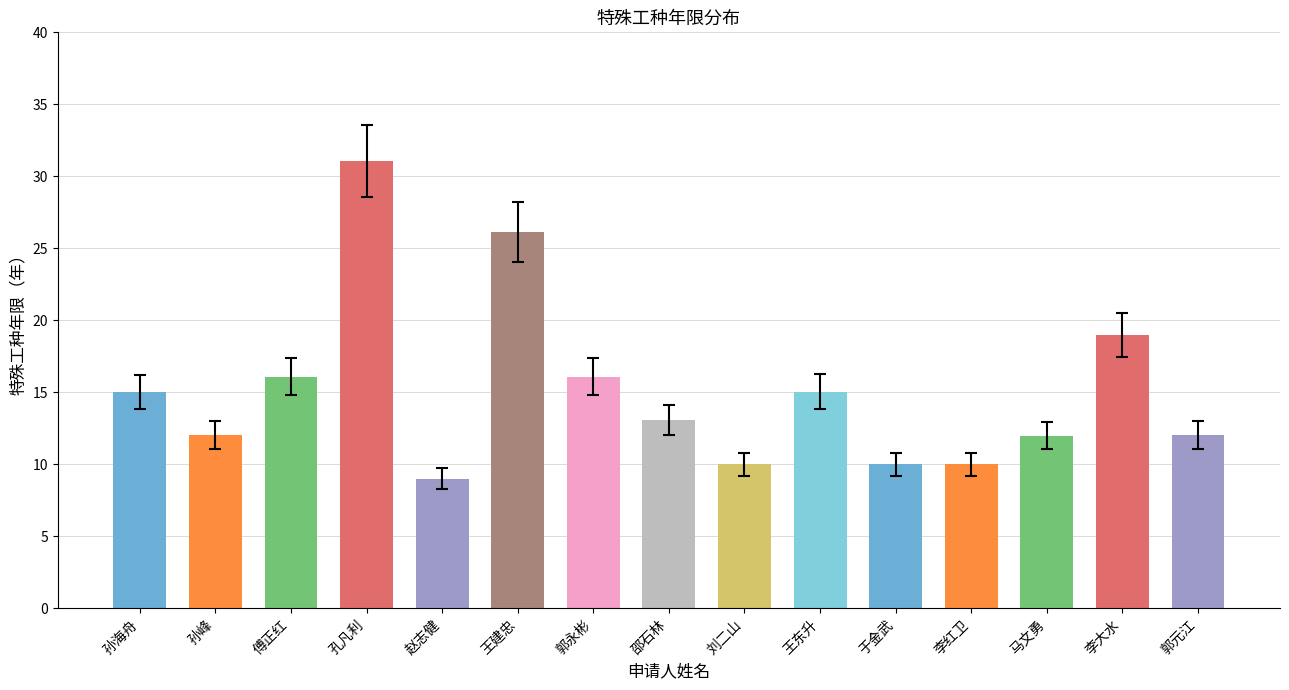

Reading left to right, what are all the values shown in this chart?

15.0	12.1	16.1	31.1	9.0	26.1	16.1	13.1	10.0	15.1	10.0	10.0	12.0	19.0	12.0